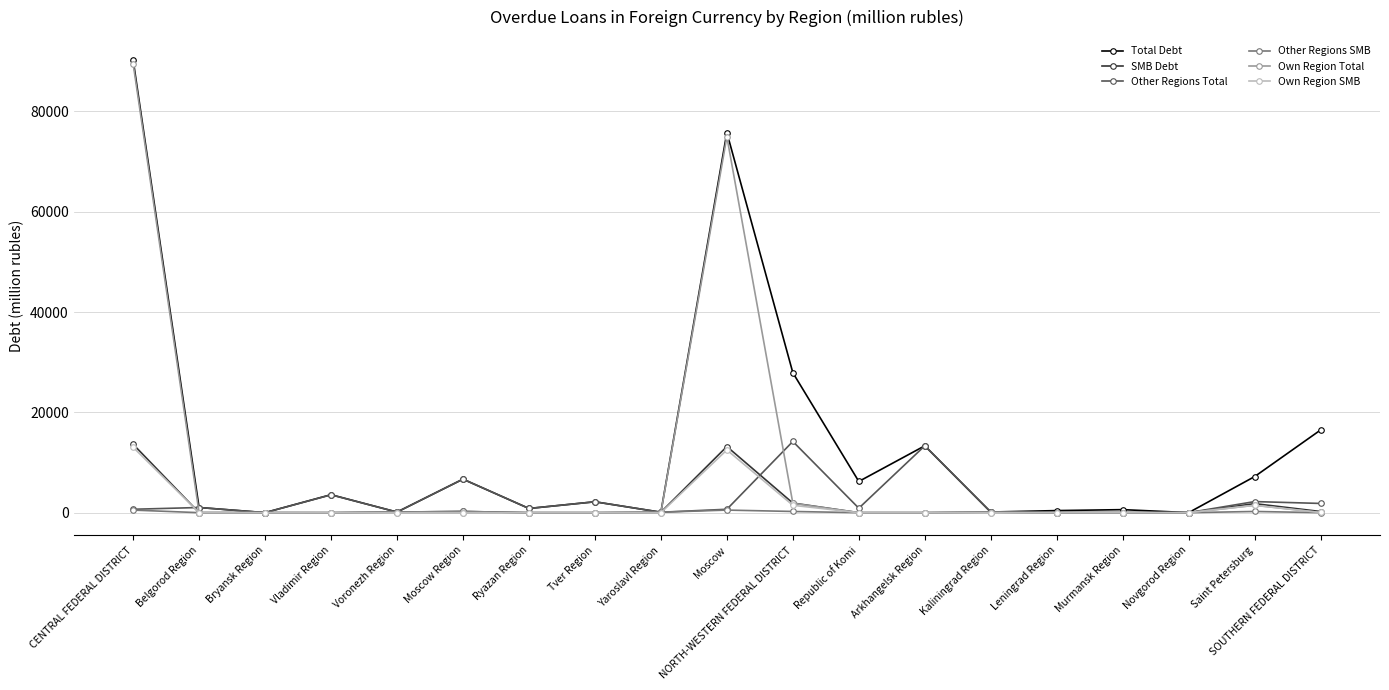

At which category does the chart reach its peak across all series?

CENTRAL FEDERAL DISTRICT